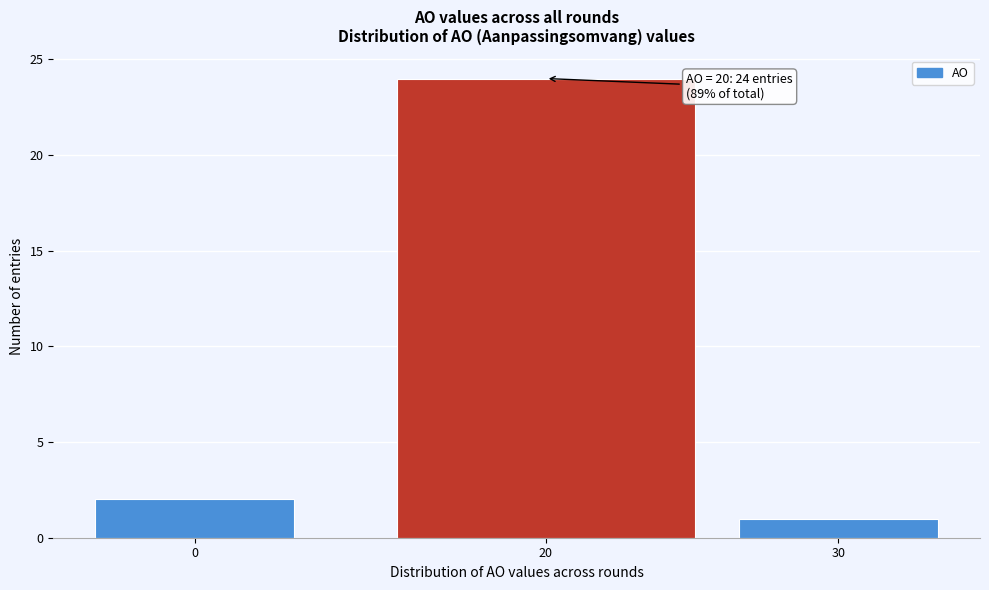

Reading left to right, what are all the values shown in this chart?

2	24	1